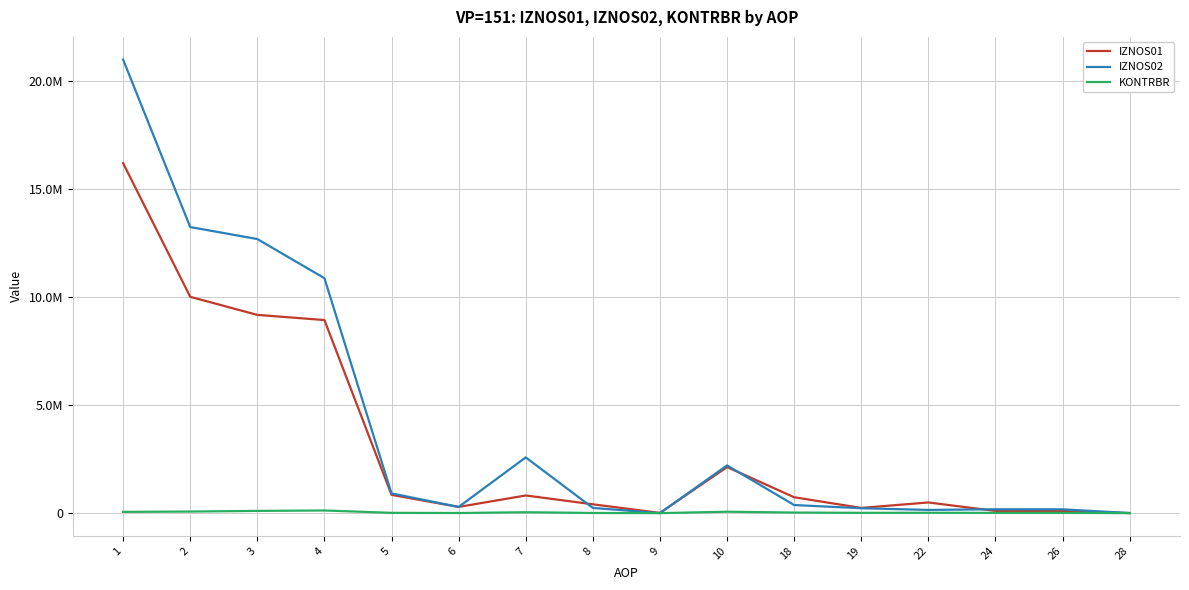

What are all the series names shown in the legend?

IZNOS01, IZNOS02, KONTRBR